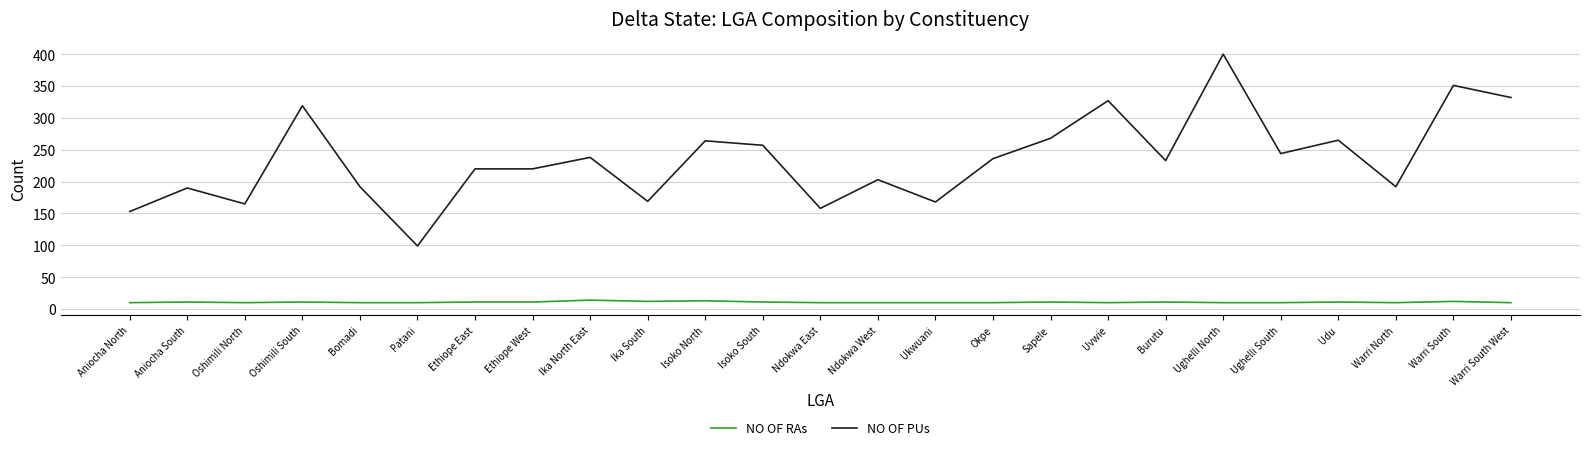

The NO OF RAs series shows 10 at Warri South West. True or false?

True